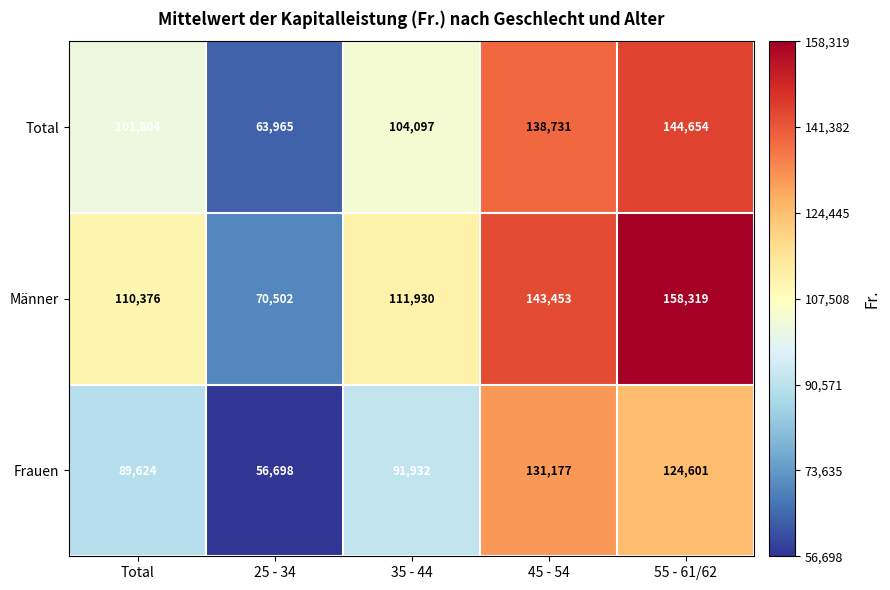

What is the spread (max minus min) of values at 55 - 61/62?

33718